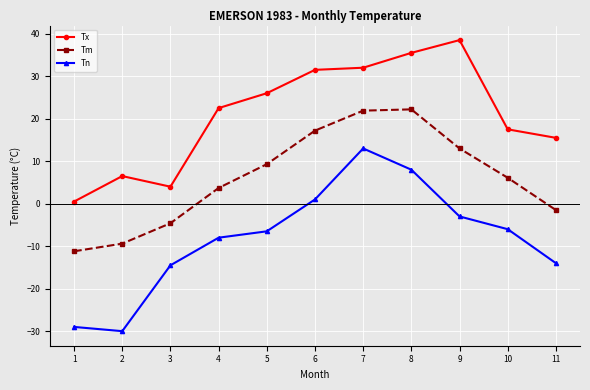

How many negative values does the Tm series have?

4